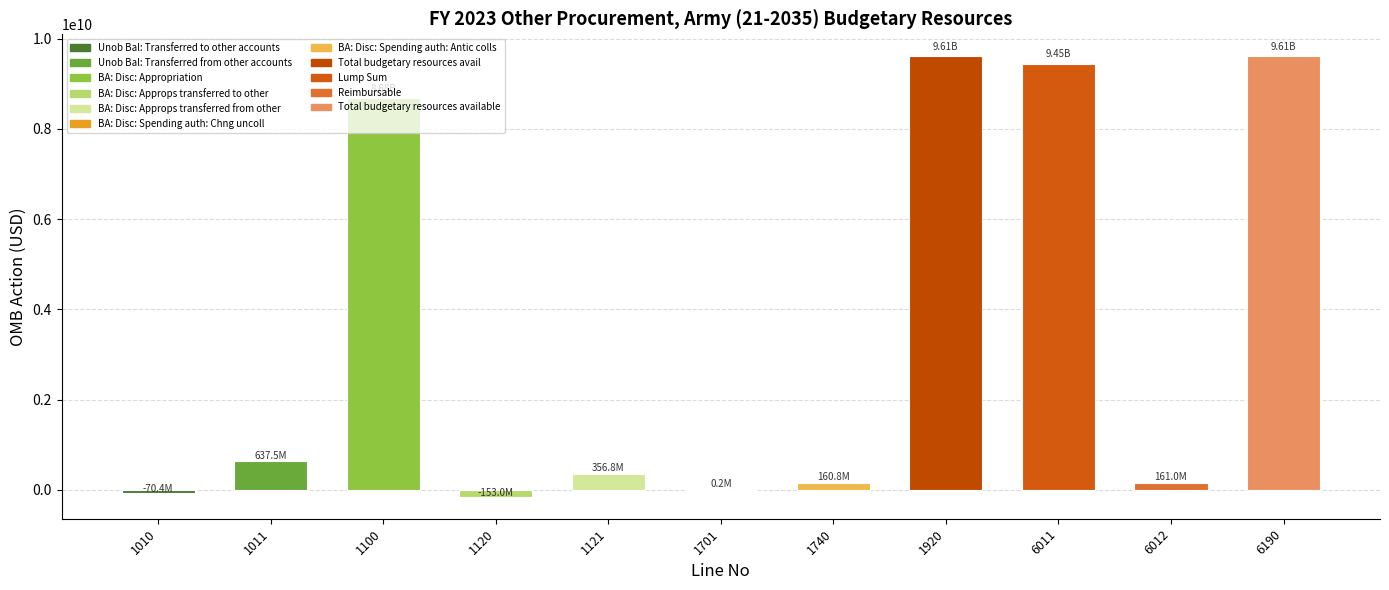

Count the number of data series in this chart.

1